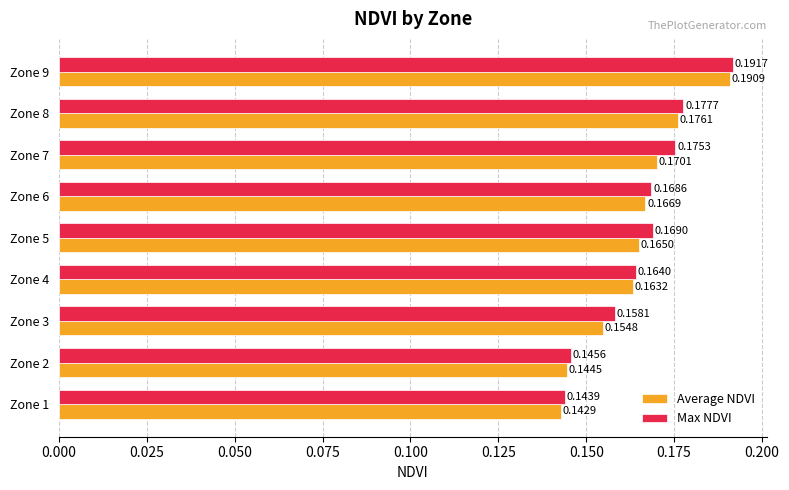

What are all the series names shown in the legend?

Average NDVI, Max NDVI